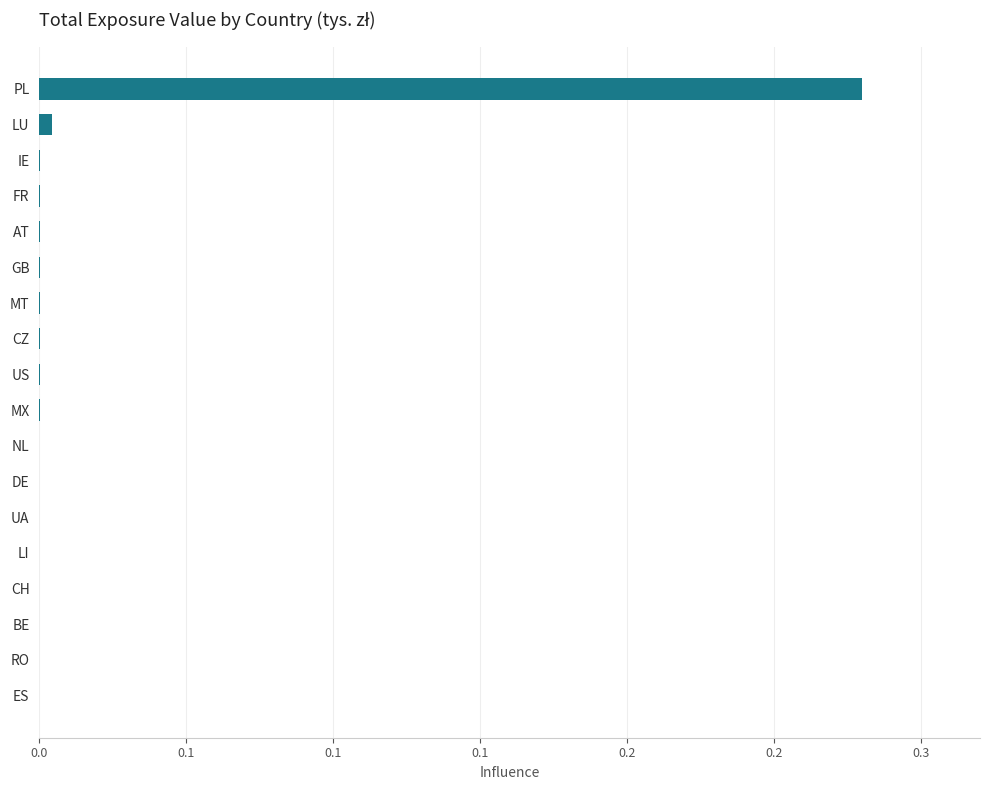

Are the bars horizontal?

Yes